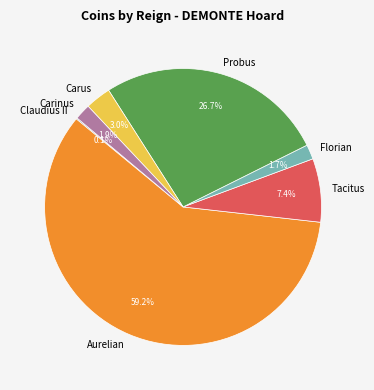

Combined, what portion of the pie is Florian and Probus?

28.4%